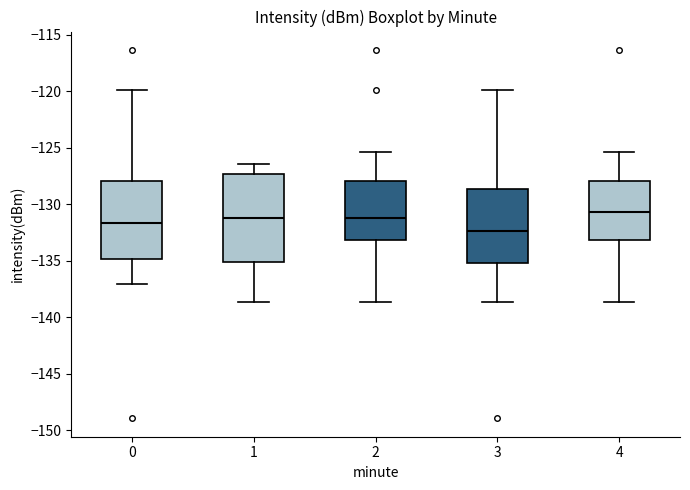

Which box's median line is the lowest?

3